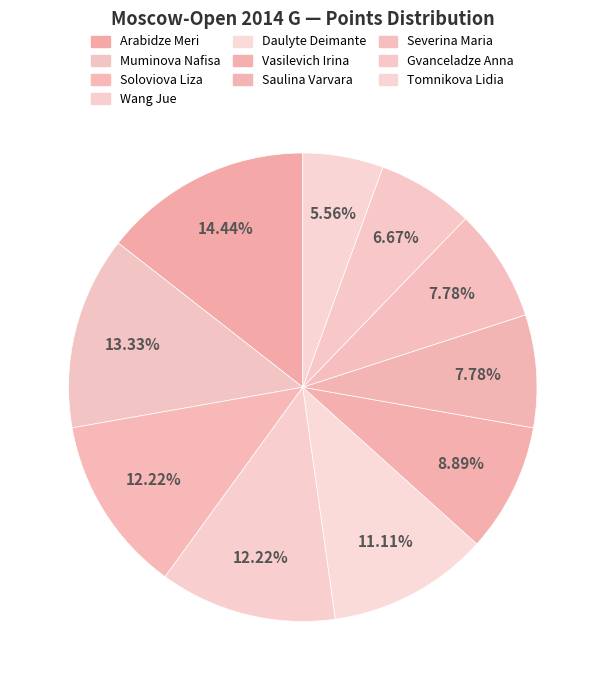

To the nearest percent, what percentage of the pie is Vasilevich Irina?

9%